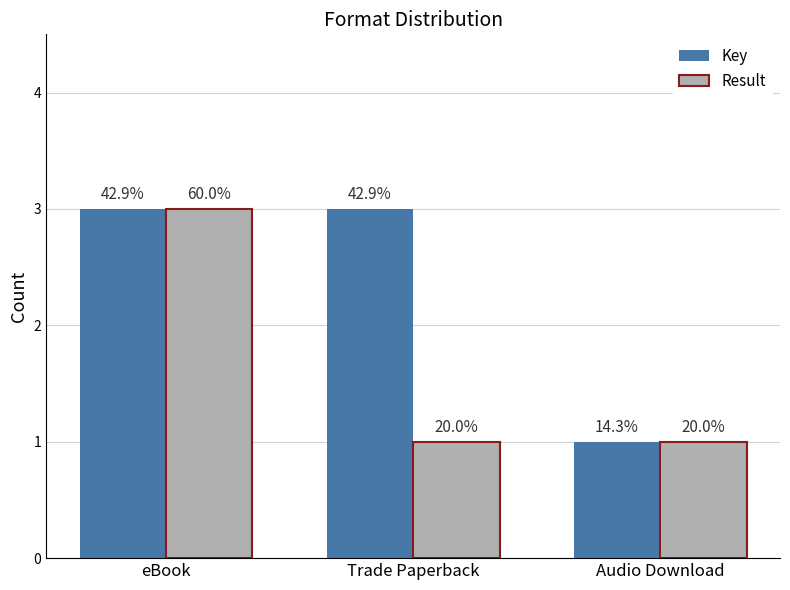

What are all the series names shown in the legend?

Key, Result